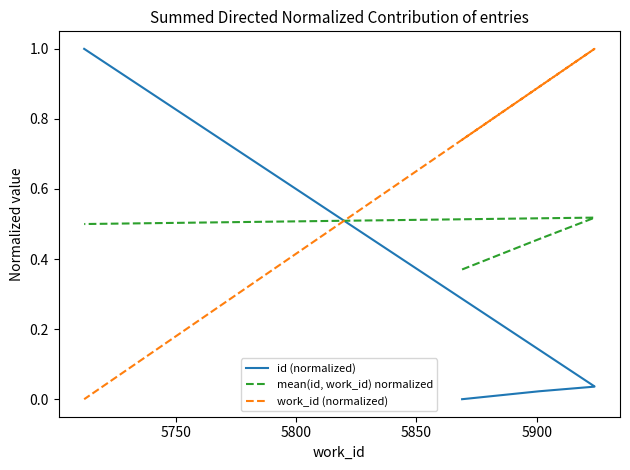

How many interior local peaks does the mean(id, work_id) normalized series have?

1